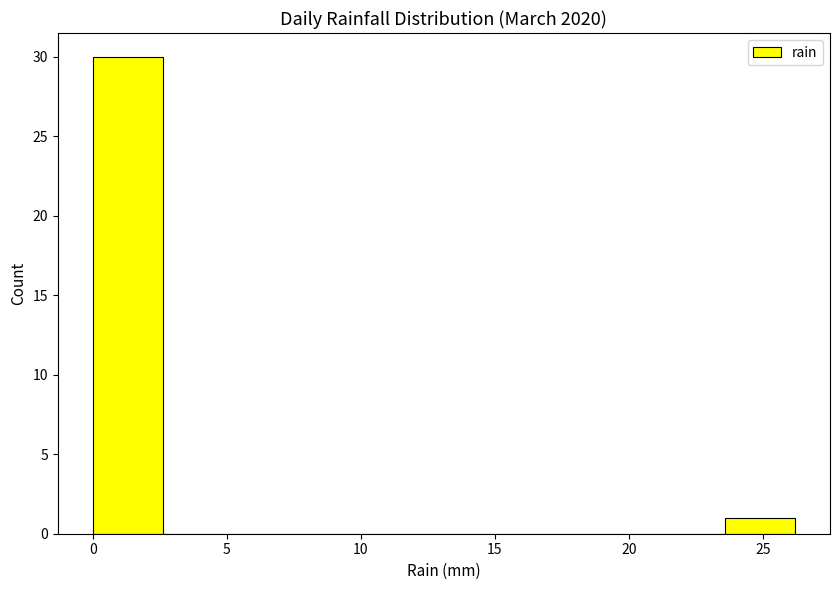

Reading left to right, transcribe this chart: for each bar, give the range it covers on the x-axis and its height. Neither the bar edges nor the heights are printed on the chart, so give them approximately, as read against the axes.

0.0 to 2.5: 30
2.5 to 5.0: 0
5.0 to 8.0: 0
8.0 to 10.5: 0
10.5 to 13.0: 0
13.0 to 15.5: 0
15.5 to 18.5: 0
18.5 to 21.0: 0
21.0 to 23.5: 0
23.5 to 26.0: 1